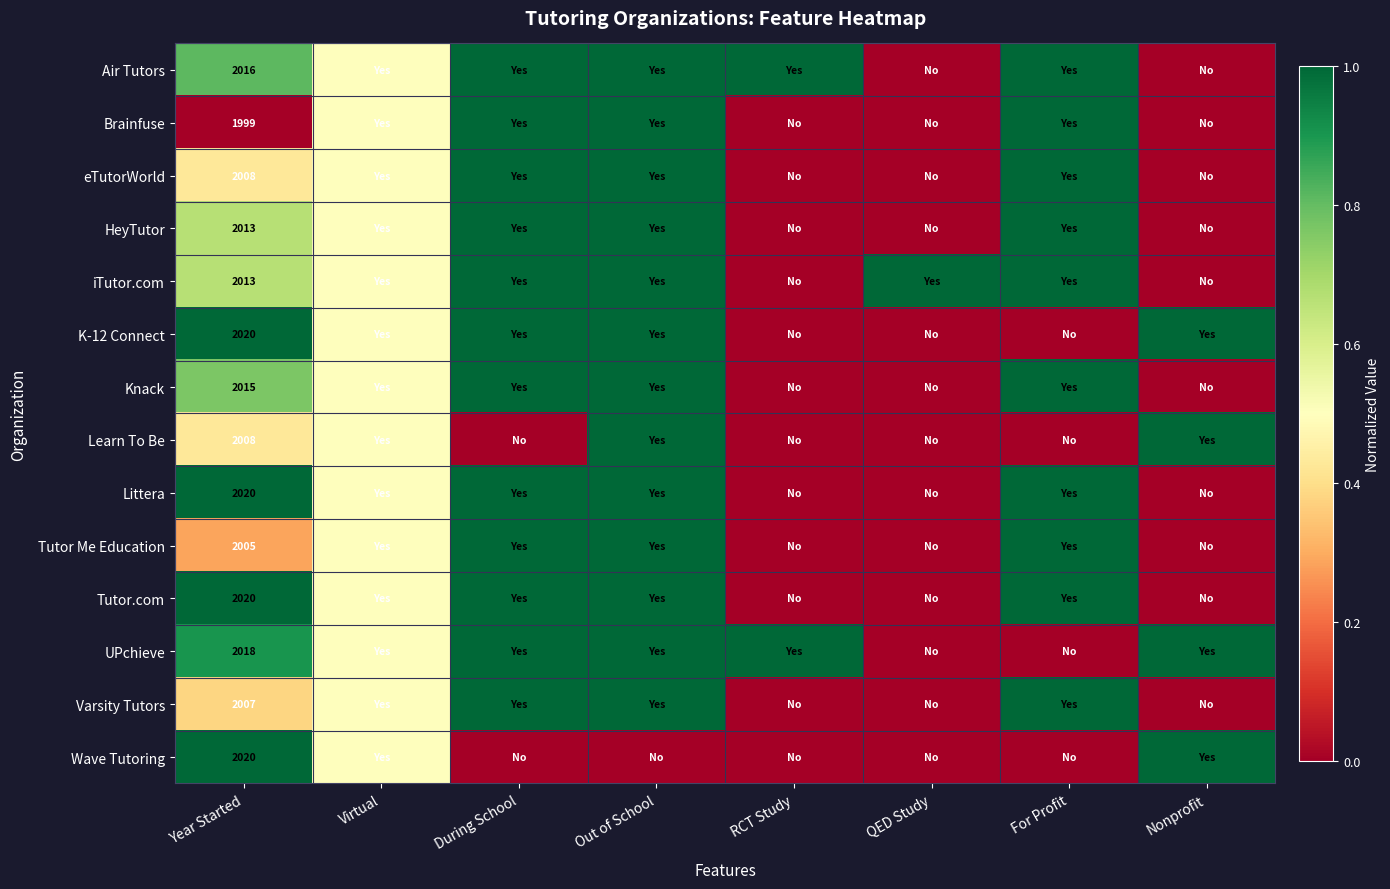

The value of Tutor Me Education at Year Started is 1348.9. True or false?

False